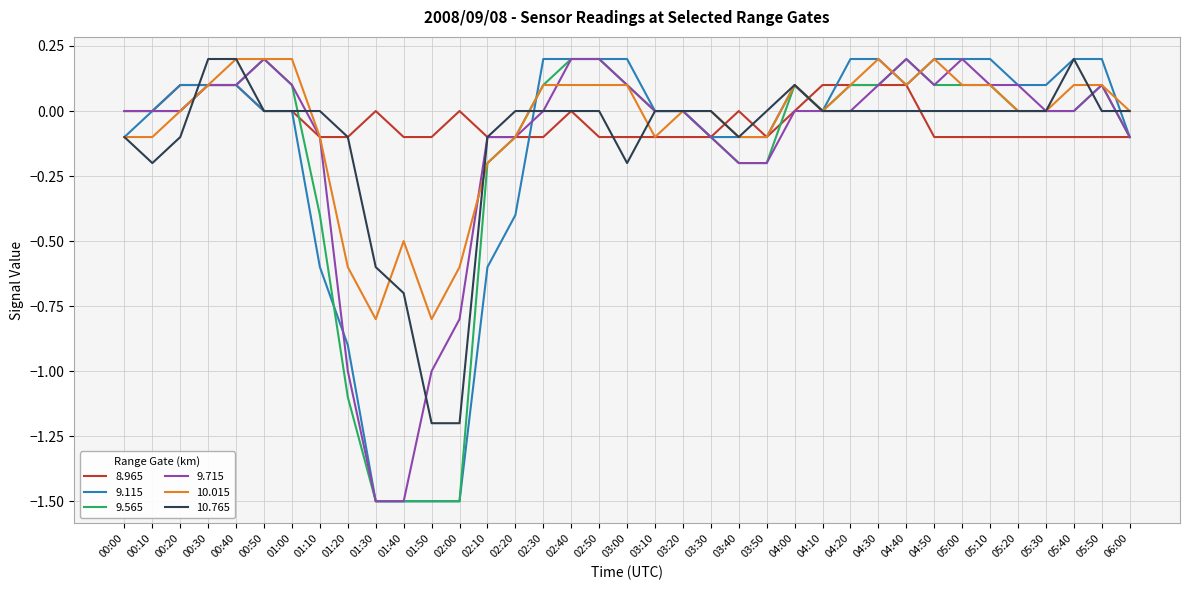

Does the chart have visible grid lines?

Yes